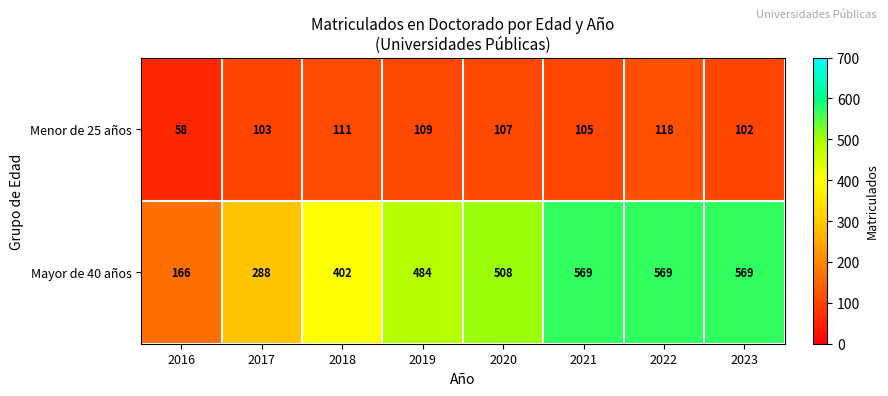

What is the lowest value of the Menor de 25 años series?

58